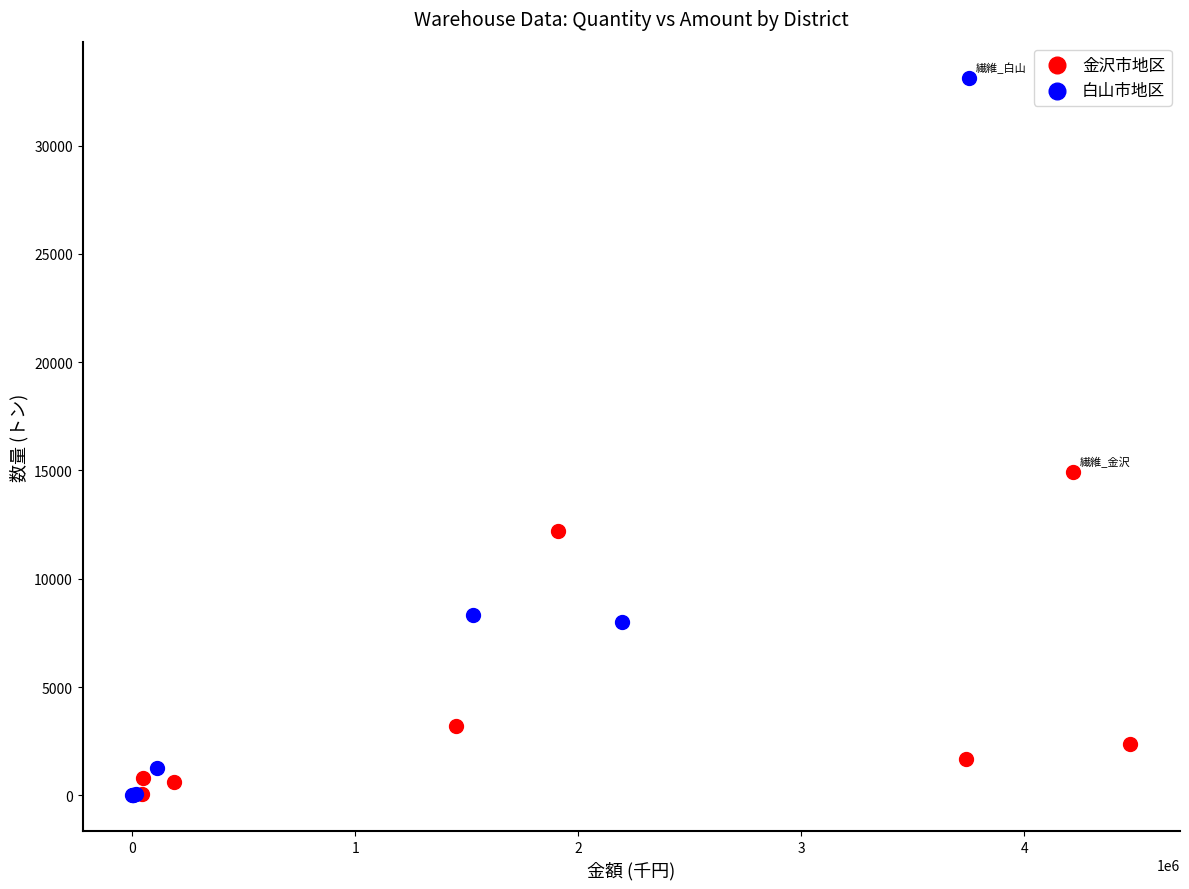

Which series contains the highest Y value?

白山市地区